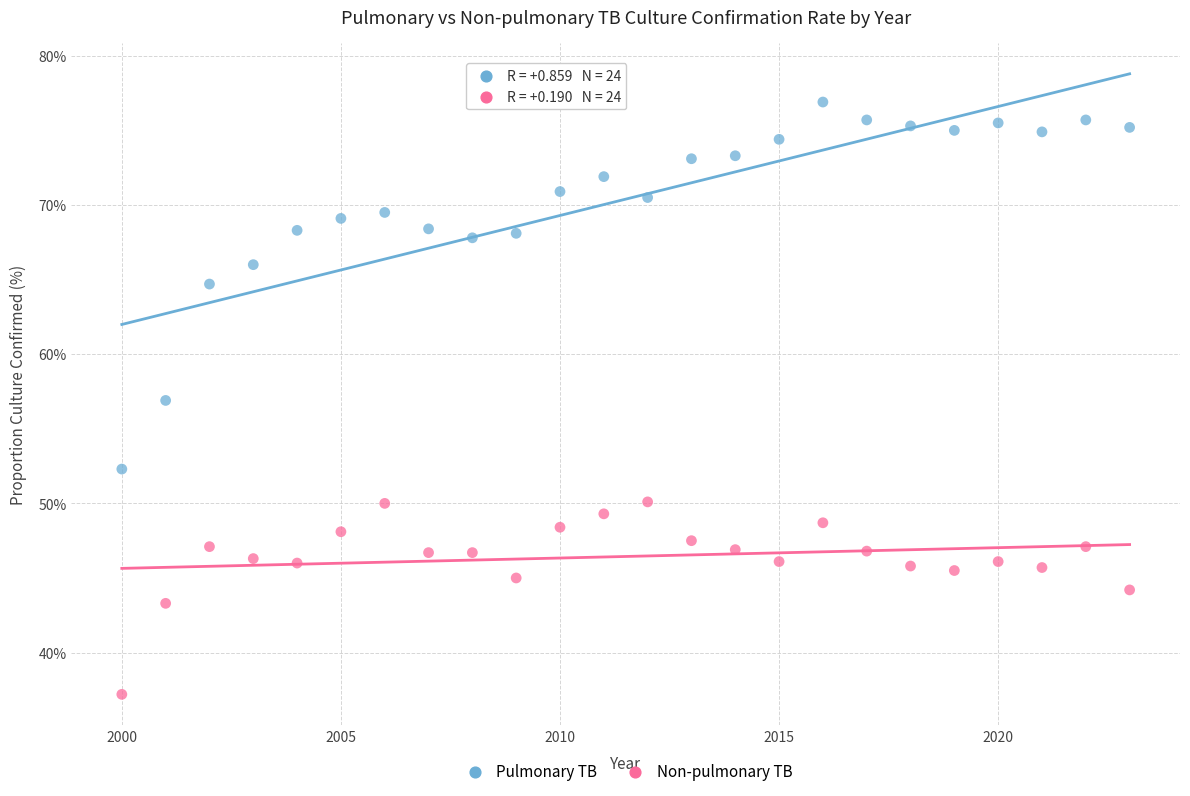

Which series reaches the maximum Y coordinate?

Pulmonary TB